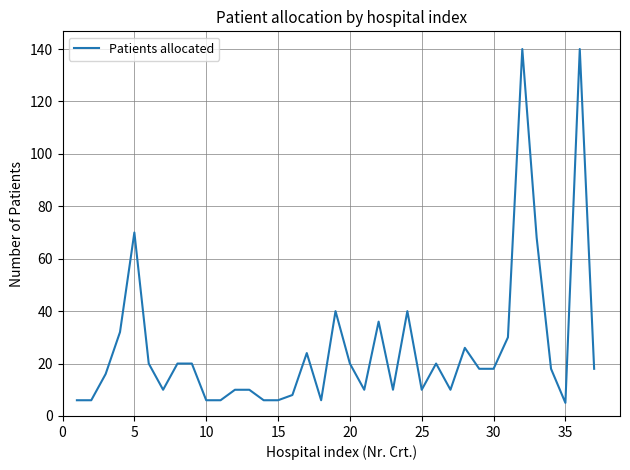

What is the minimum value shown in the chart?

5